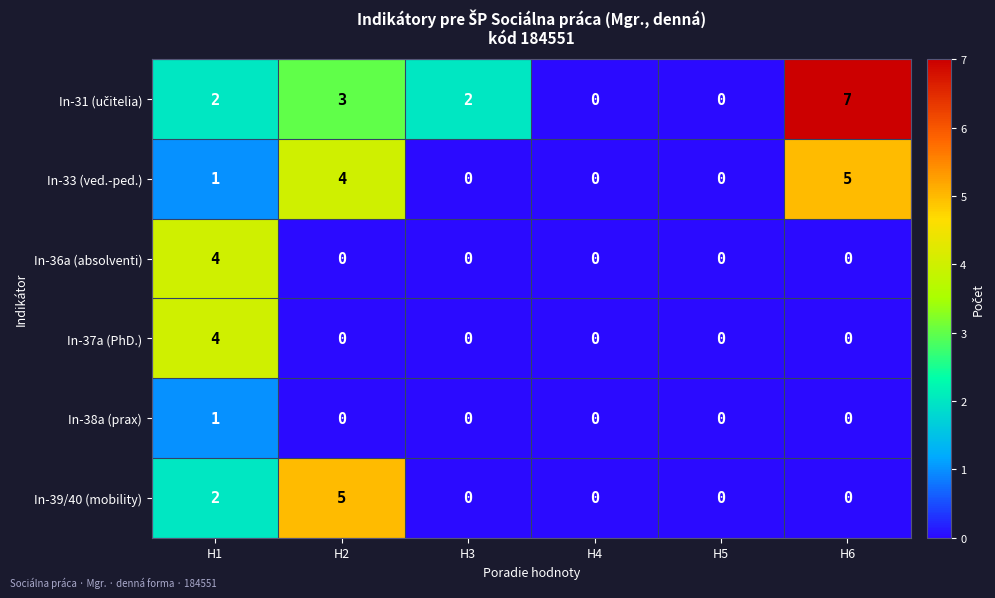

Where is In-33 (ved.-ped.) nearest to the value 2?

H1